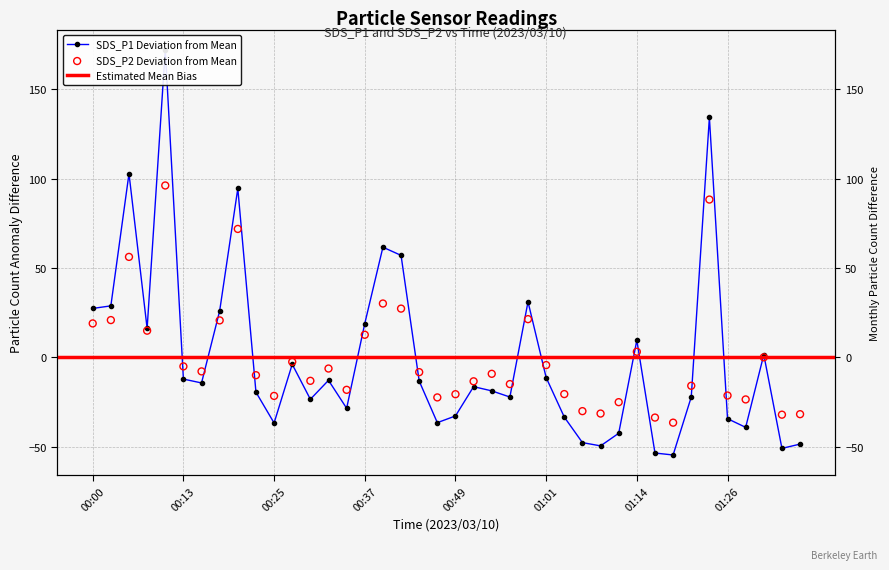

At how many categories does at least one series exceed 129?

2